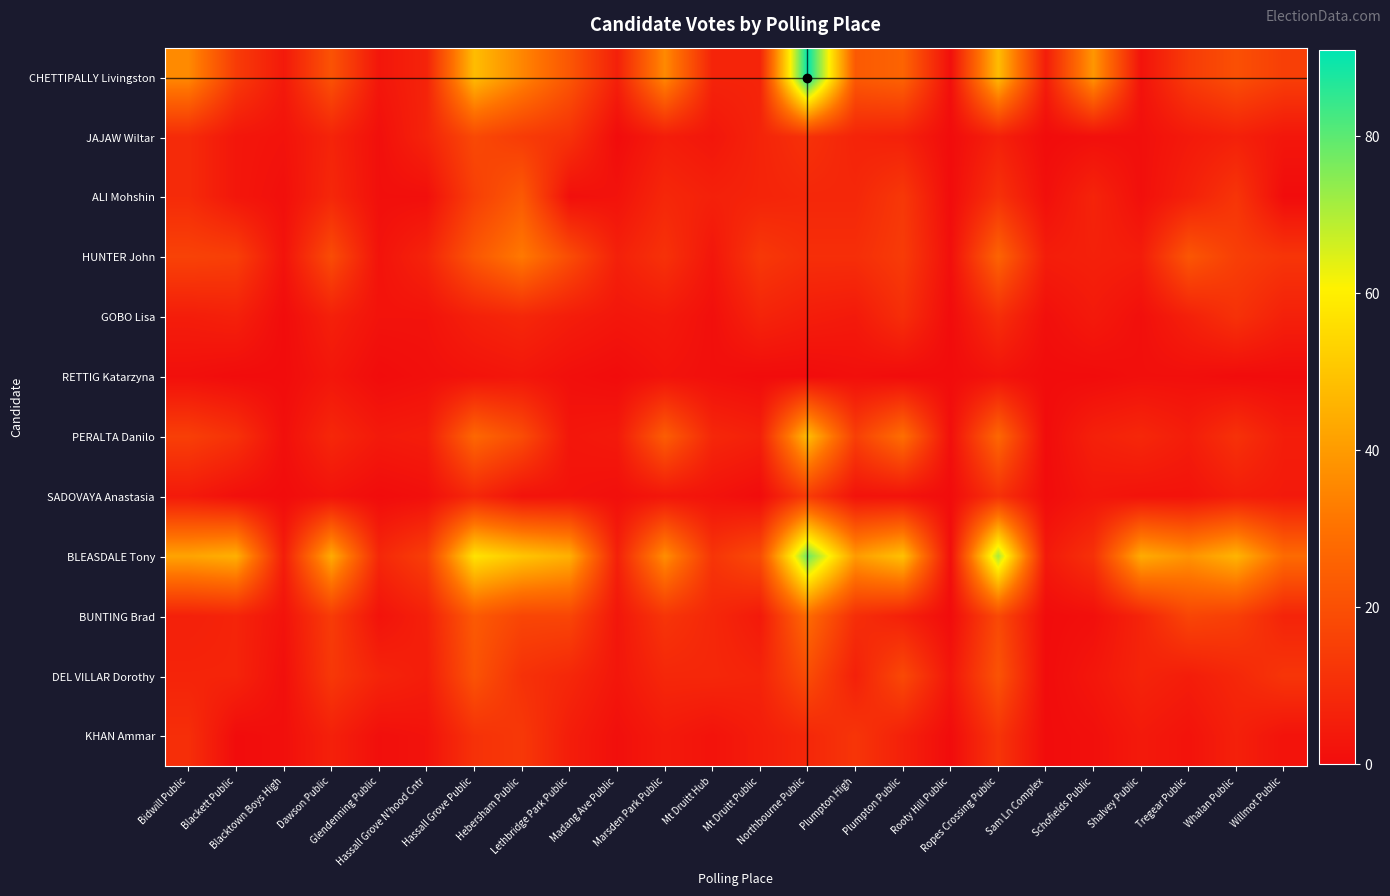

At how many categories does at least one series exceed 32?

15